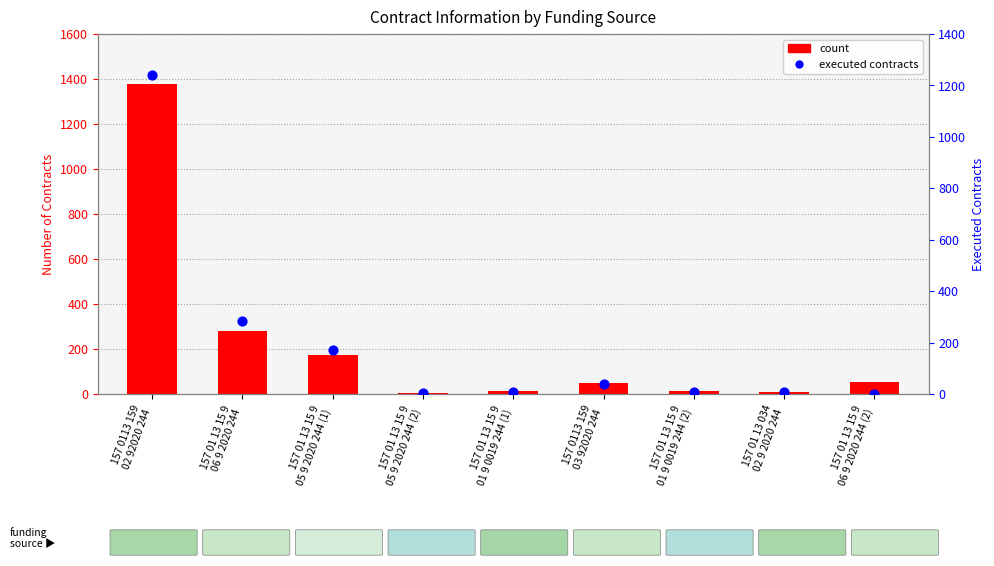

Which series contains the highest Y value?

count